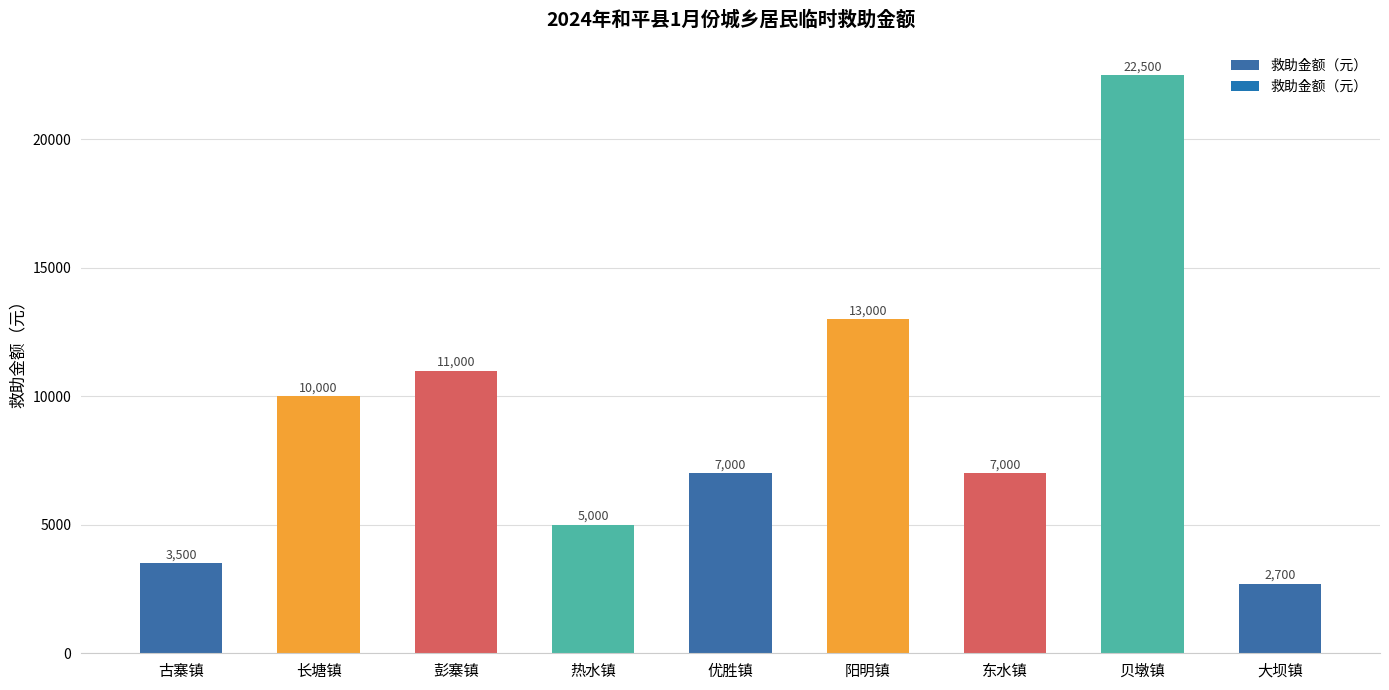

What is the smallest value displayed?

2700